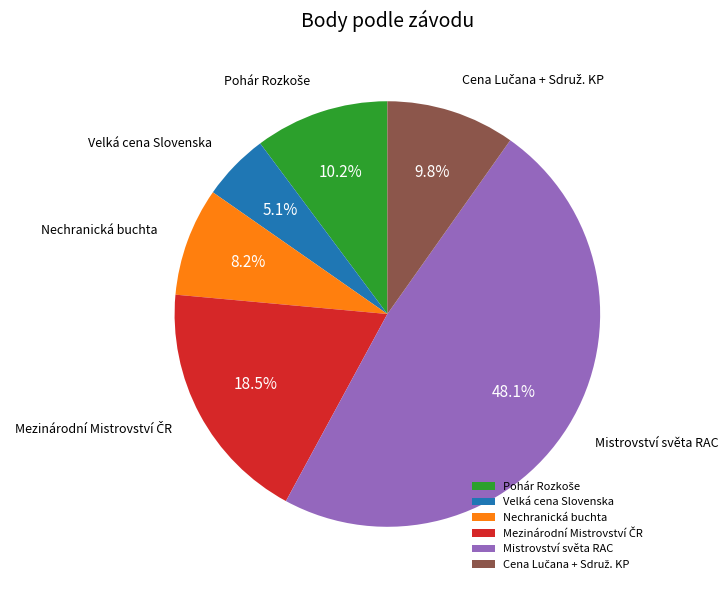

Between Velká cena Slovenska and Mistrovství světa RAC, which is larger?

Mistrovství světa RAC